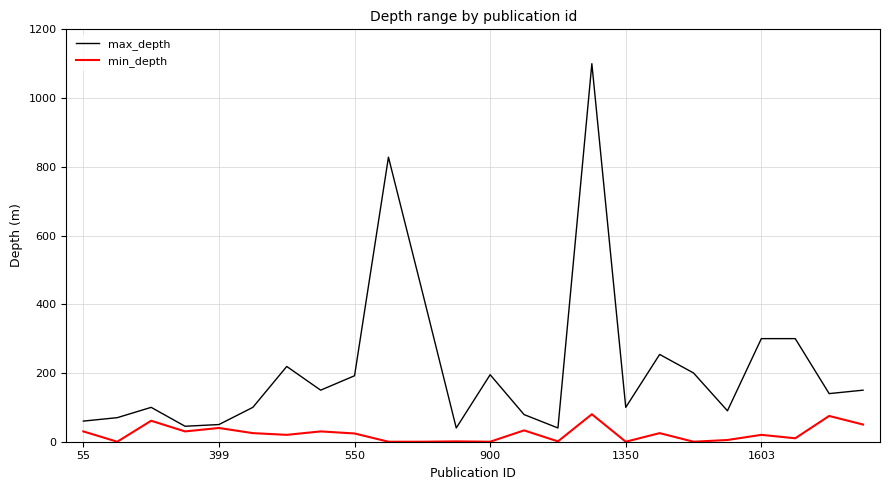

What is the difference between the second highest and second lowest values in the max_depth series?

788